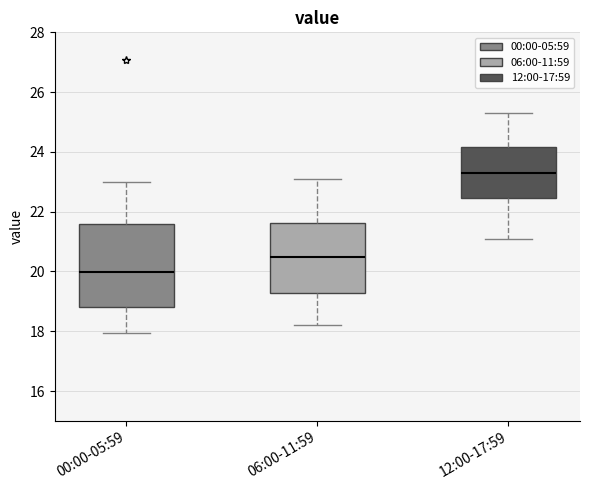

Where does the lower whisker of the box for 00:00-05:59 end on the y-axis? The values are not printed on the chart, so give them approximately, as read against the axis.

18.0